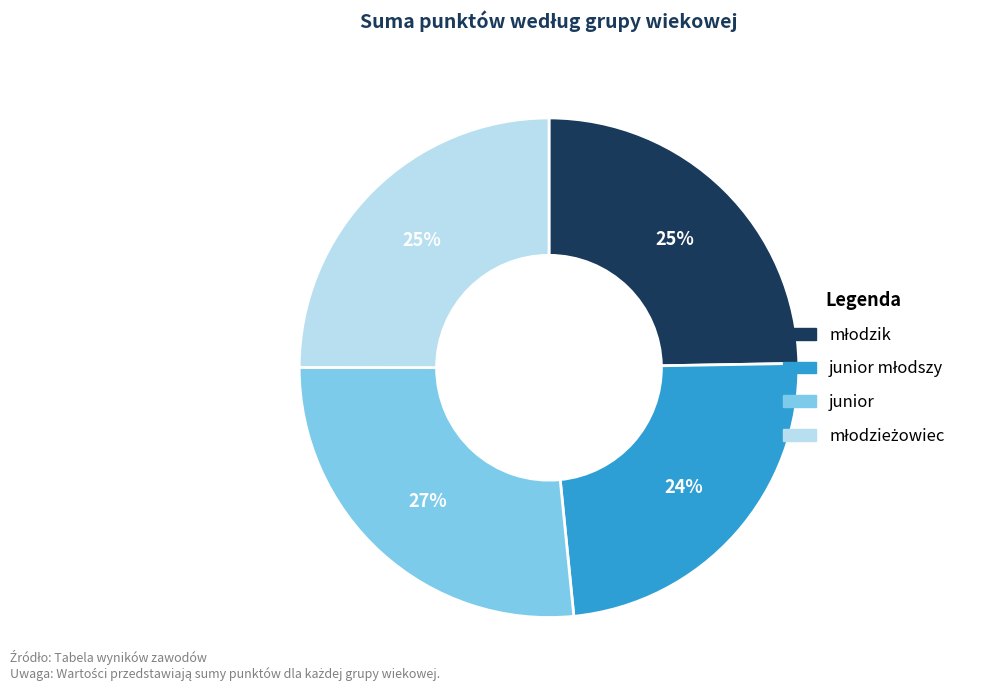

To the nearest percent, what portion does junior represent?

27%